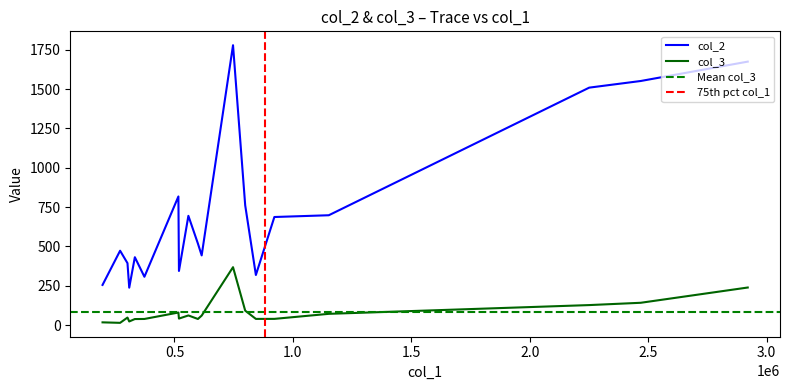

What is the difference between the maximum and minimum values in the col_2 series?

1540.8